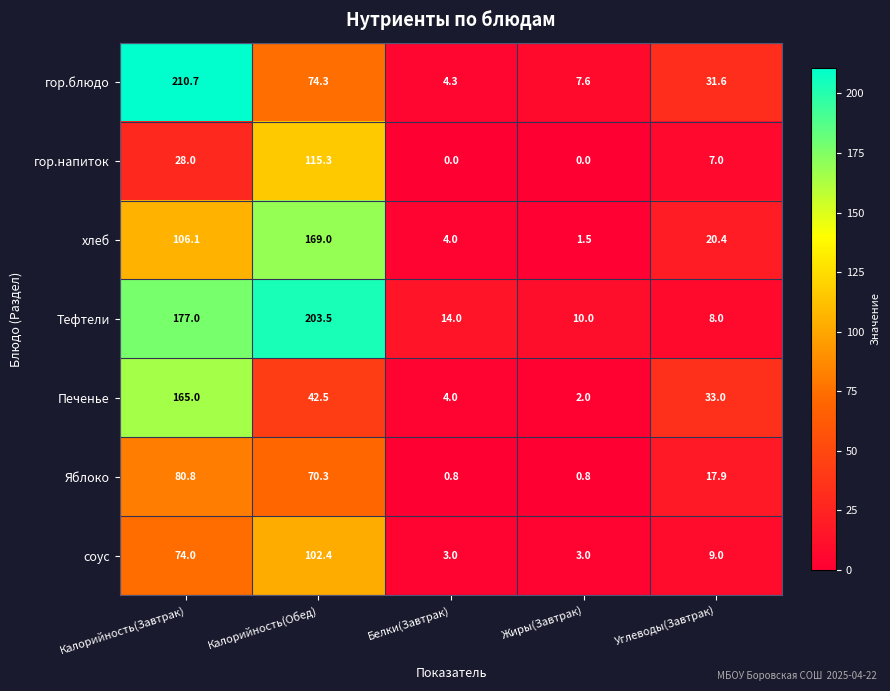

What is the maximum value shown in the chart?

210.7